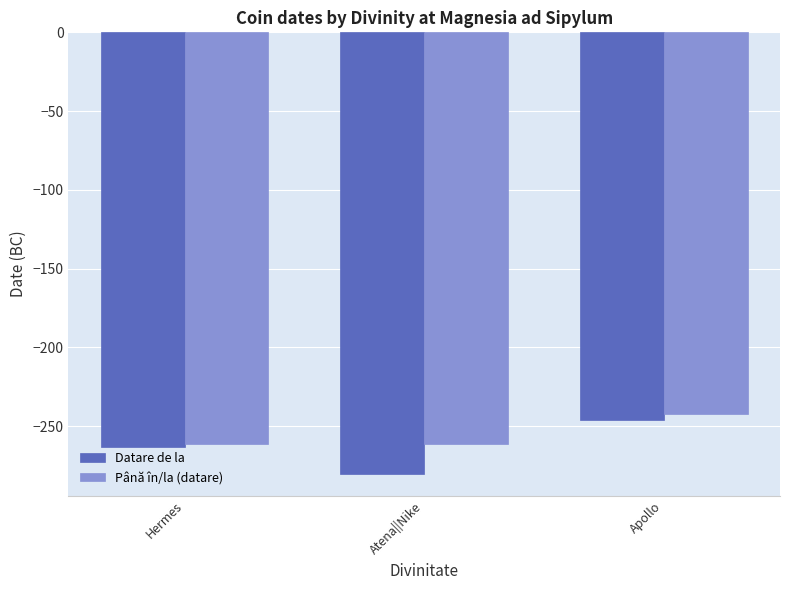

What is the maximum value for Datare de la?

-246